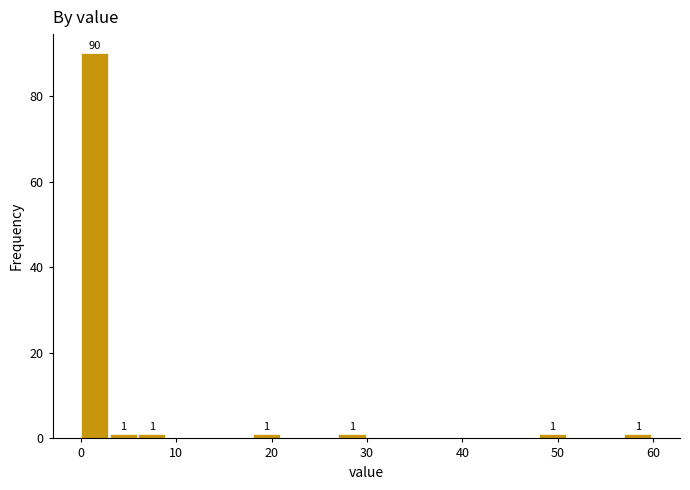

Read against the x-axis, roughly where is the centre of the tallest bar?

1